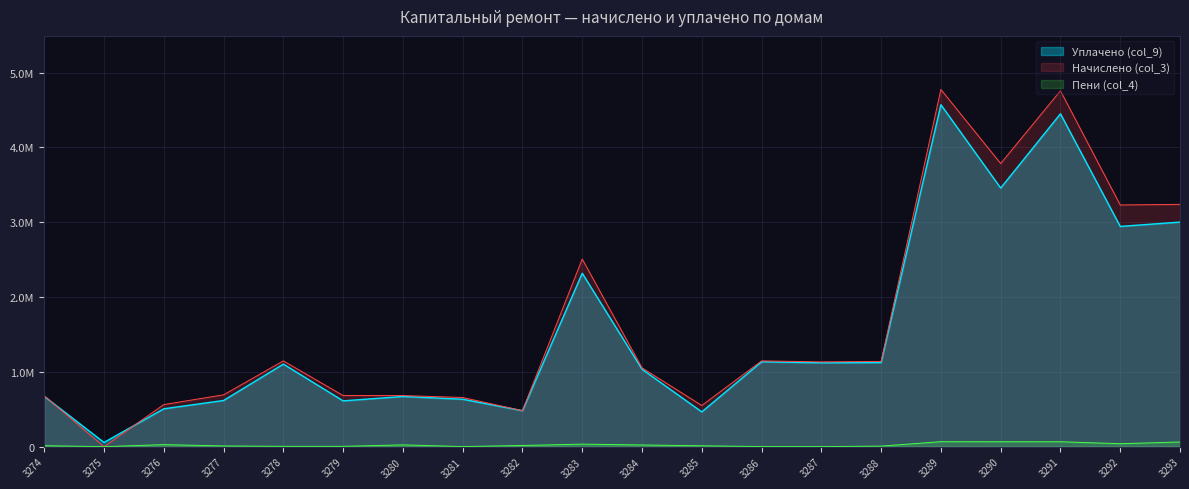

What is the total value across all series at 3279?

1302028.1